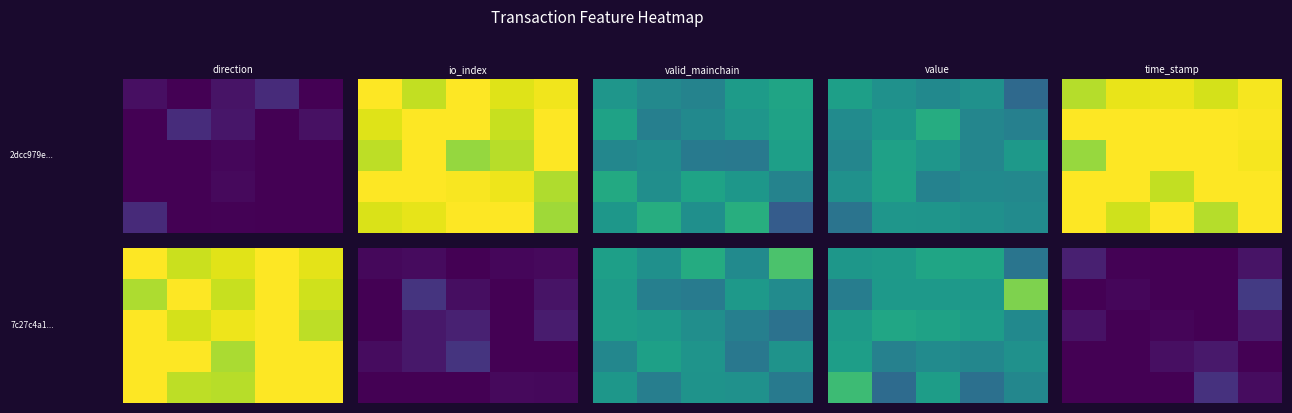

How many distinct data groups are displayed?

5